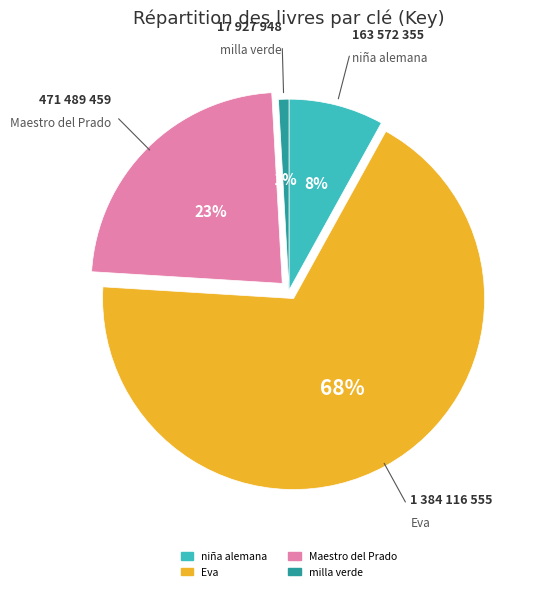

Is it true that niña alemana is 18% of the pie?

False